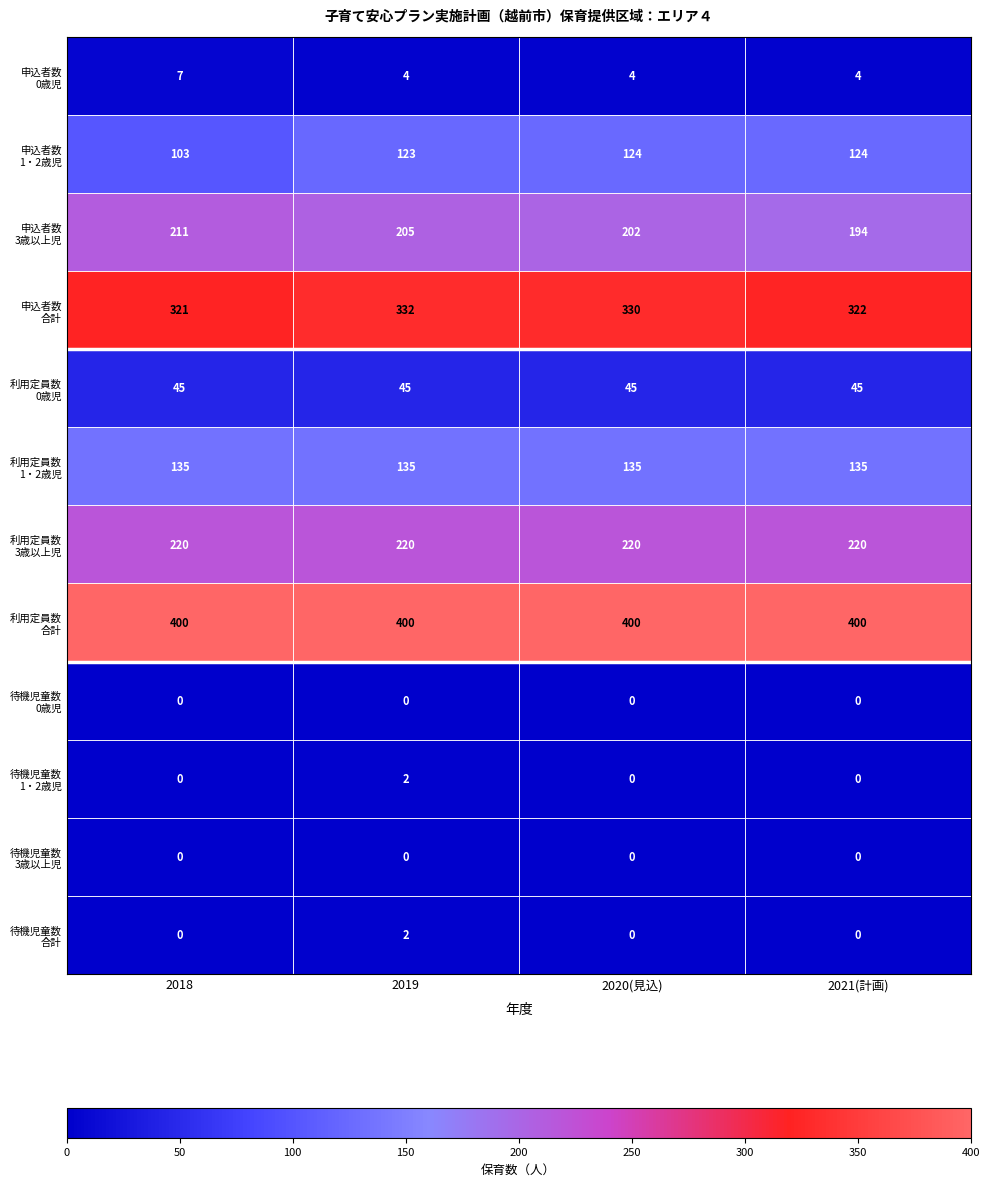

What is the difference between the highest and lowest values at 2019?

400